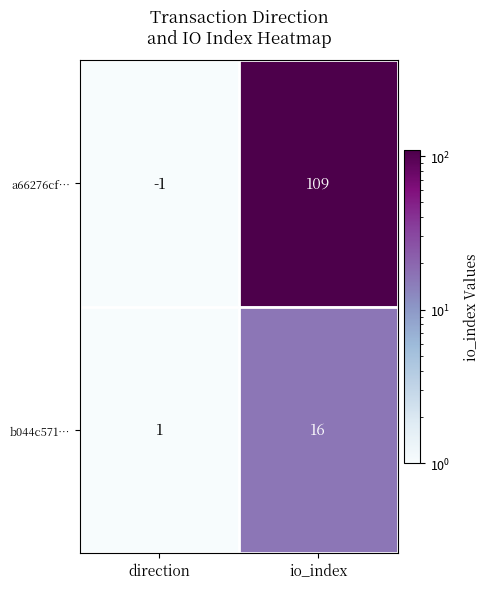

Which series has the largest range (max minus min)?

a66276cf…